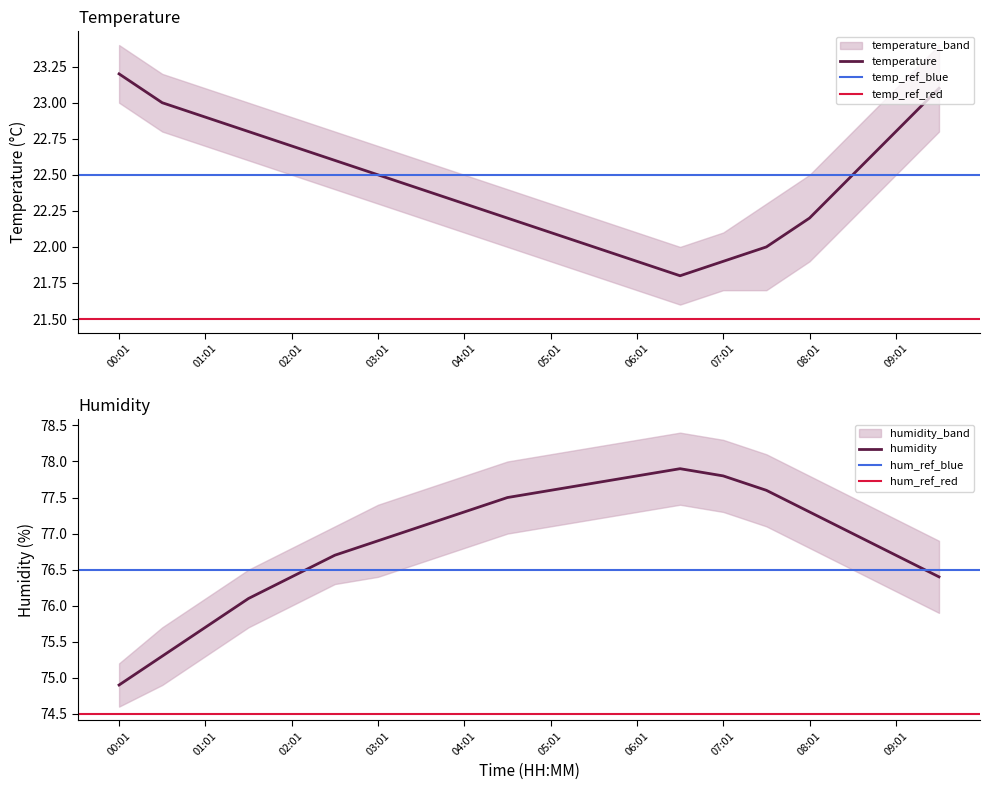

Rank the series by their average value, from lowest to highest.

temperature, humidity